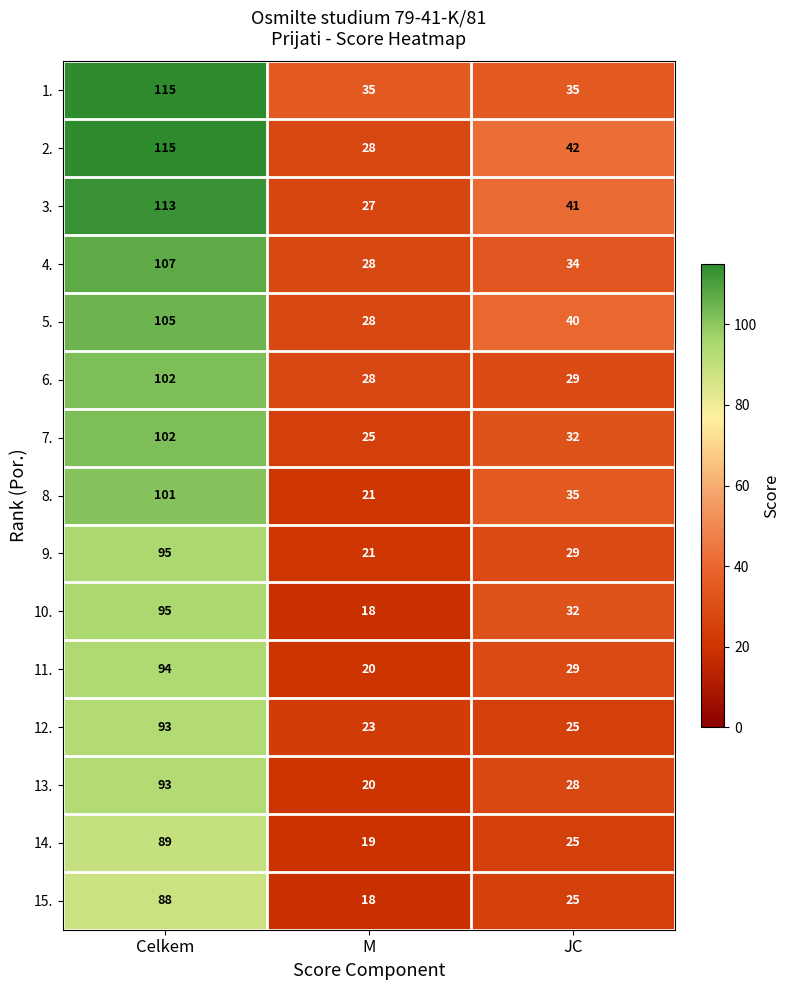

Is it true that 1. equals 35 at JC?

True